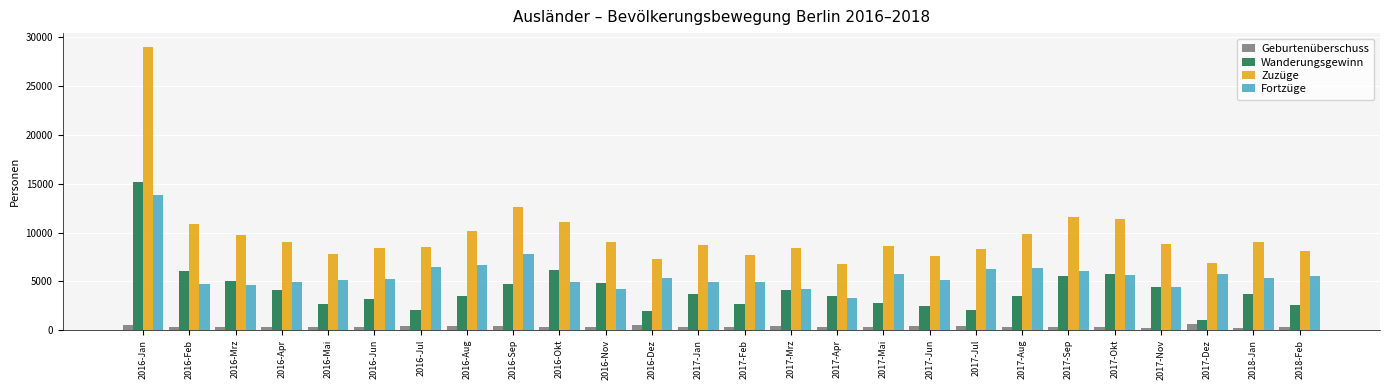

Which series changed the most between 2016-Mai and 2017-Dez?

Wanderungsgewinn